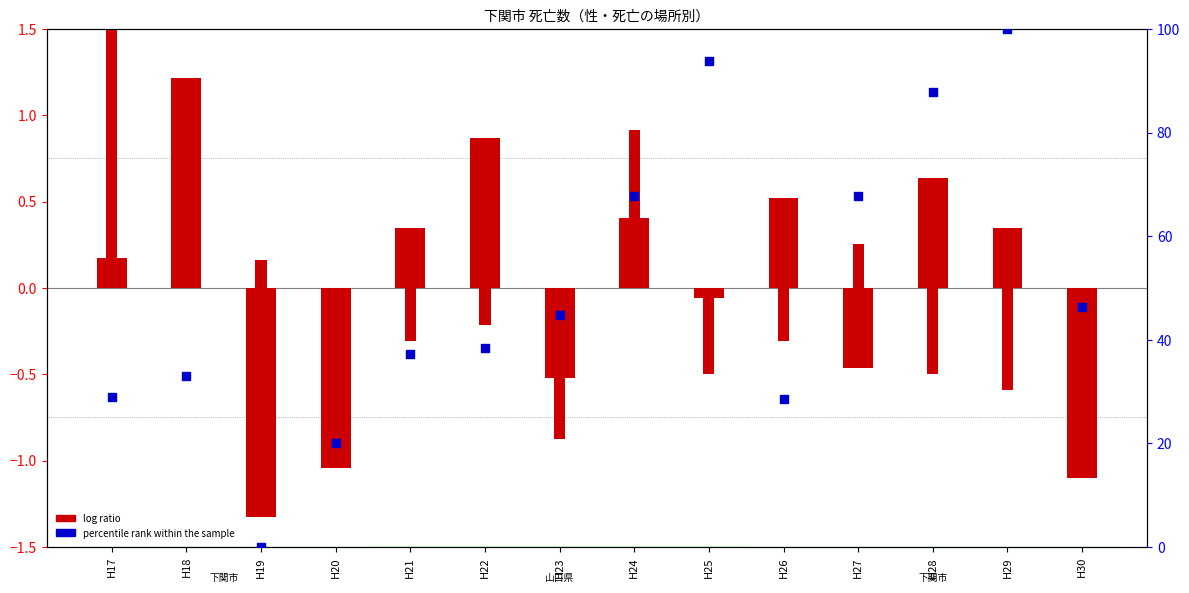

Which series contains the lowest Y value?

log ratio